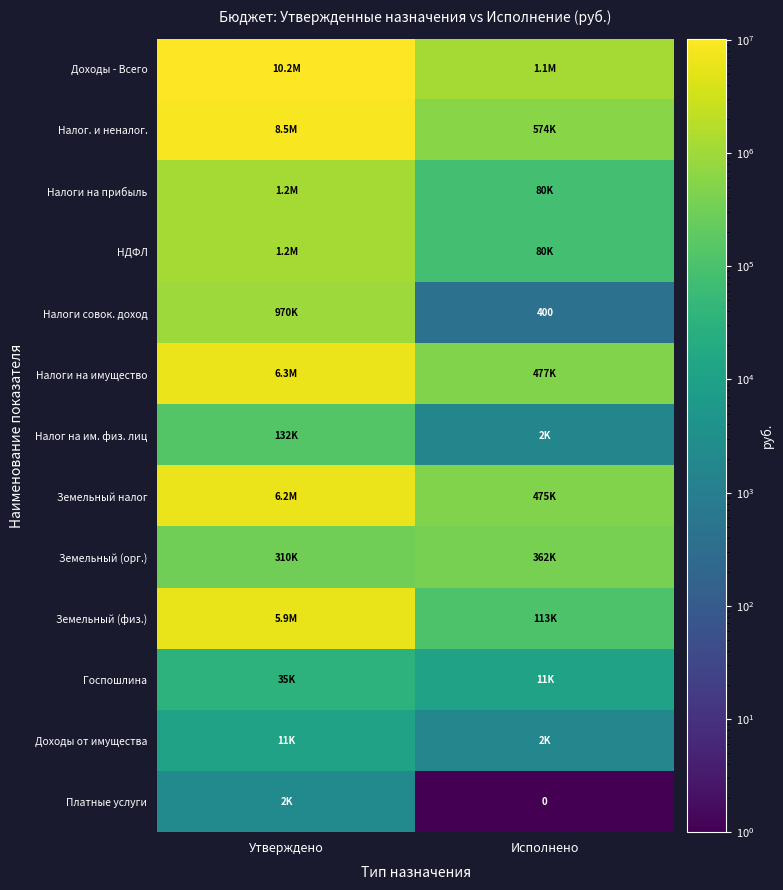

Rank the series at Утверждено from highest to lowest value.

Доходы - Всего, Налог. и неналог., Налоги на имущество, Земельный налог, Земельный (физ.), Налоги на прибыль, НДФЛ, Налоги совок. доход, Земельный (орг.), Налог на им. физ. лиц, Госпошлина, Доходы от имущества, Платные услуги